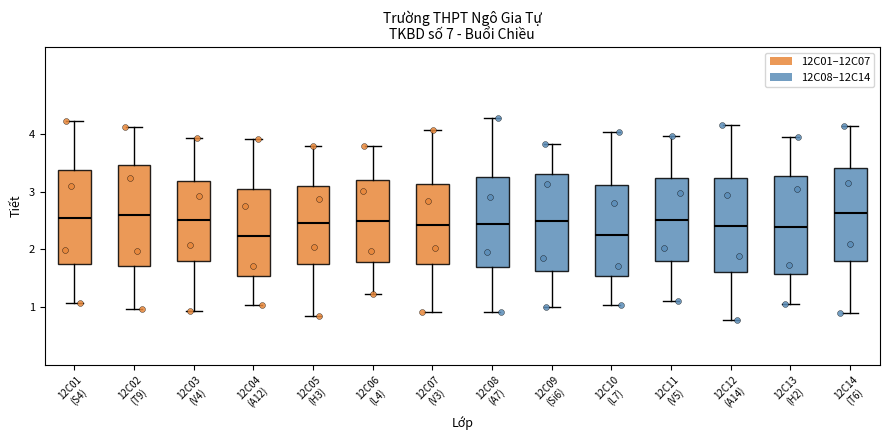

Where does the upper whisker of the box for 12C03 (V4) end on the y-axis? The values are not printed on the chart, so give them approximately, as read against the axis.

3.9